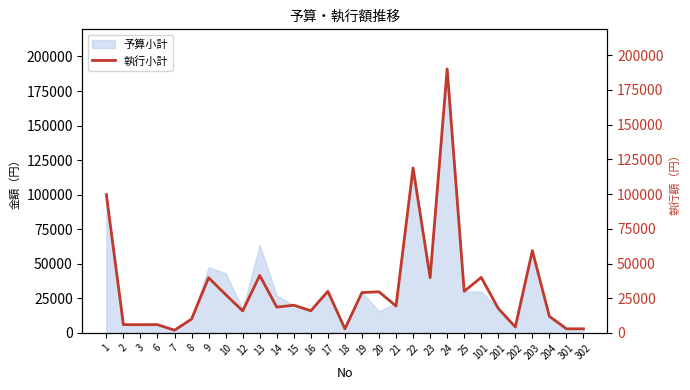

Reading left to right, extract all data points from this chart.

1=99620	2=6000	3=6000	6=6000	7=2000	8=10000	9=39800	10=27648	12=15876	13=41418	14=18630	15=20000	16=16000	17=30000	18=3000	19=29105	20=29635	21=19400	22=118800	23=39852	24=190080	25=30000	101=40000	201=17680	202=4350	203=59240	204=12000	301=3000	302=3000